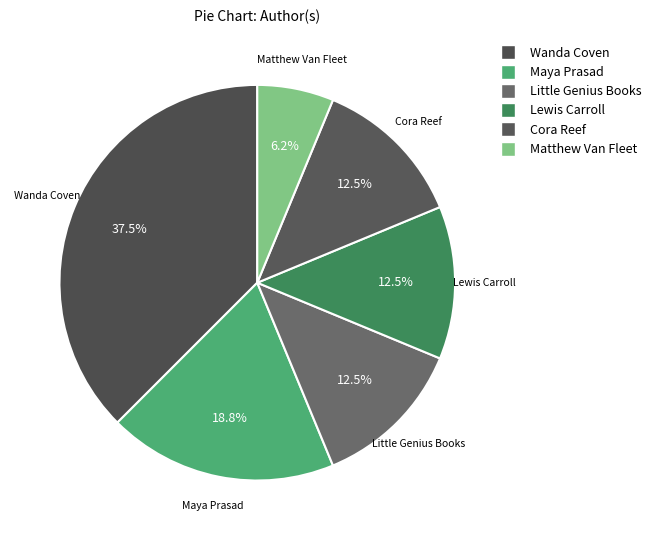

How many segments does this pie chart have?

6